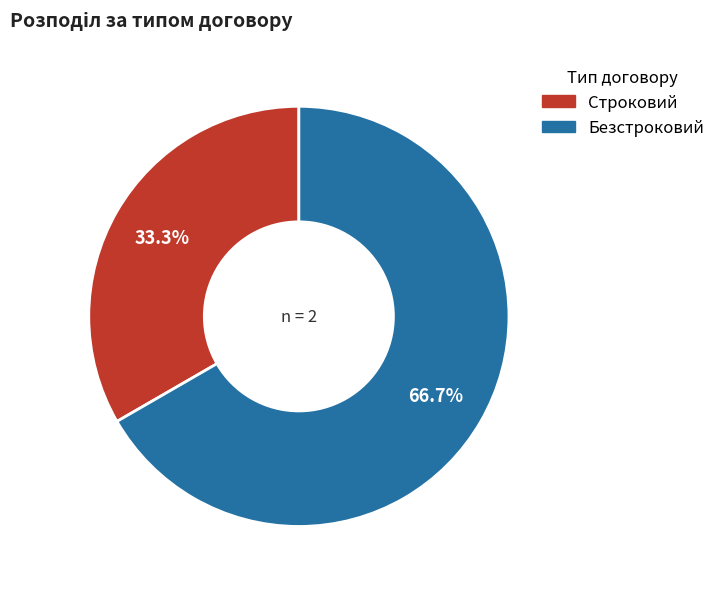

Is there any slice that represents more than half of the pie?

Yes